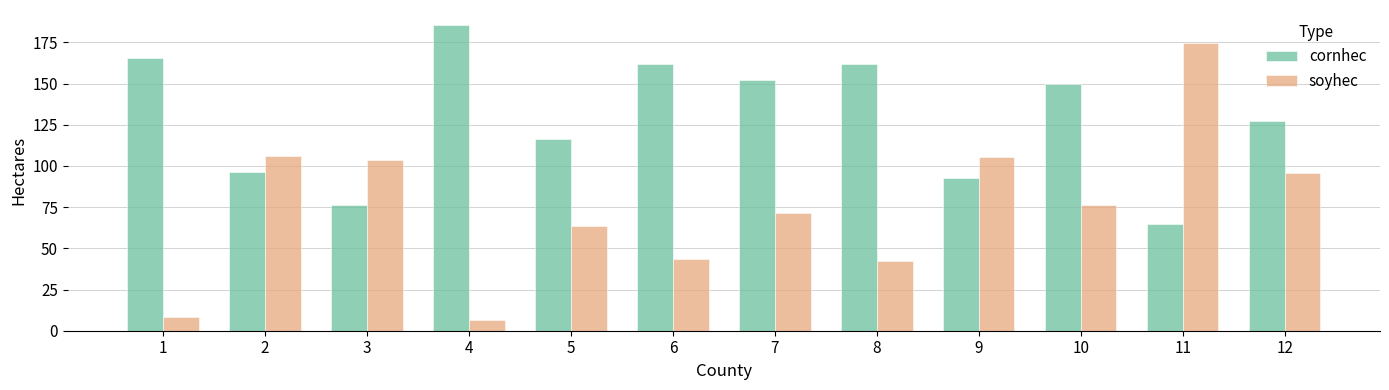

Which series changed the most between 3 and 11?

soyhec